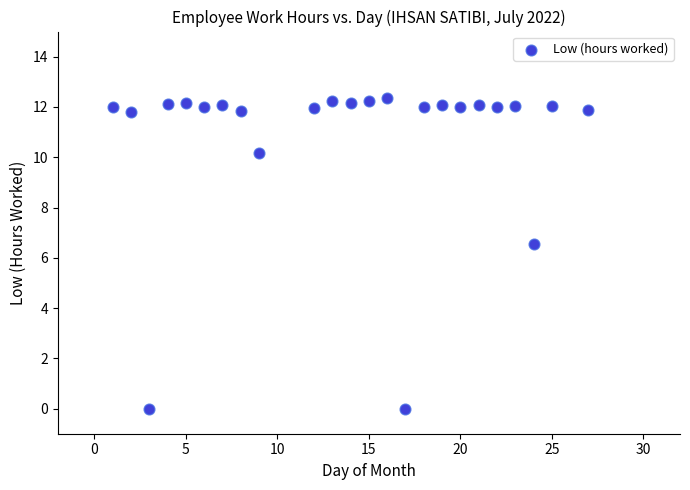

What Y value in the scatter plot is closest to 6?

6.6